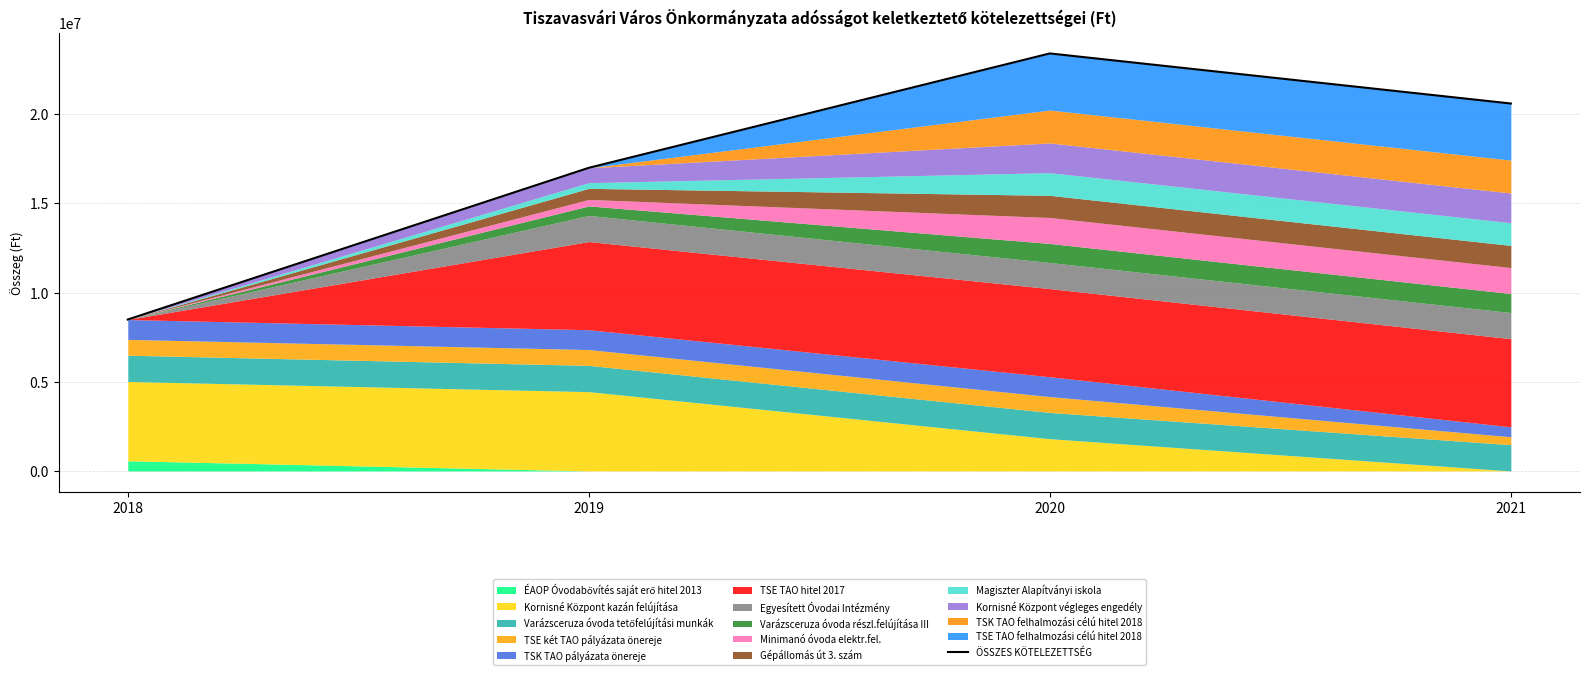

Where is the first local maximum?

2020